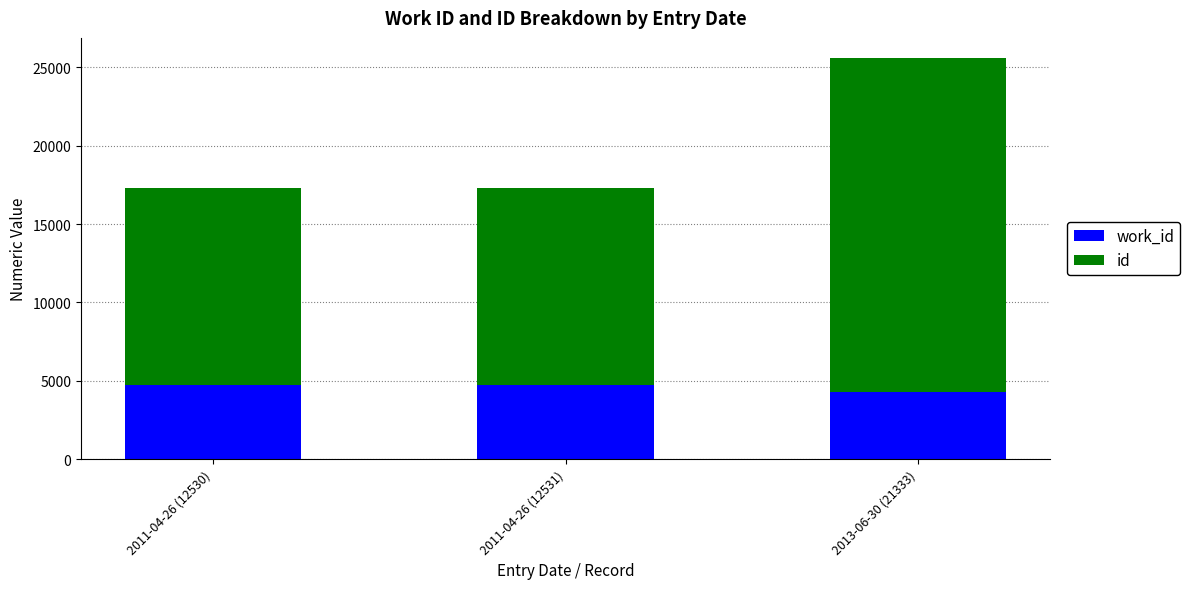

At which category is the sum across all series the highest?

2013-06-30 (21333)